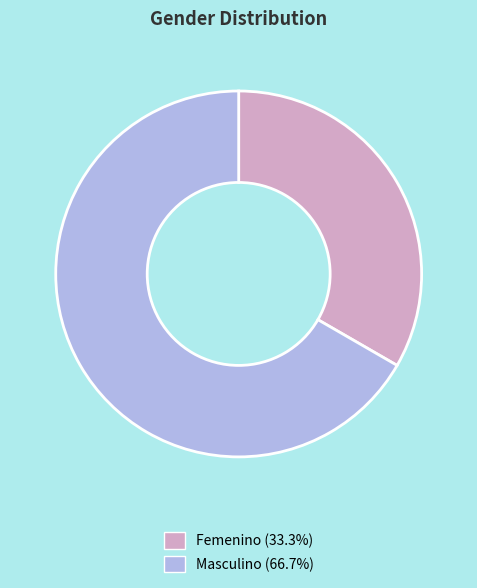

Which slice represents more than half of the pie?

Masculino